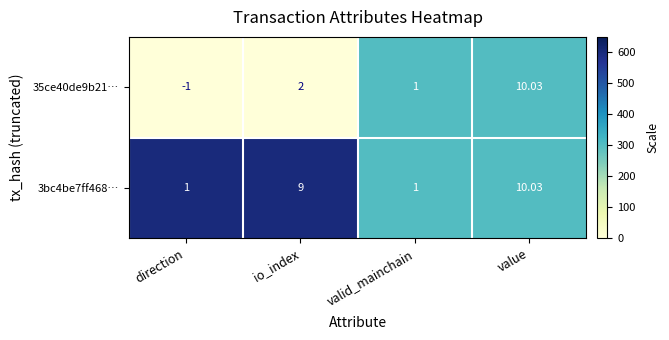

At which category does the chart reach its peak across all series?

value